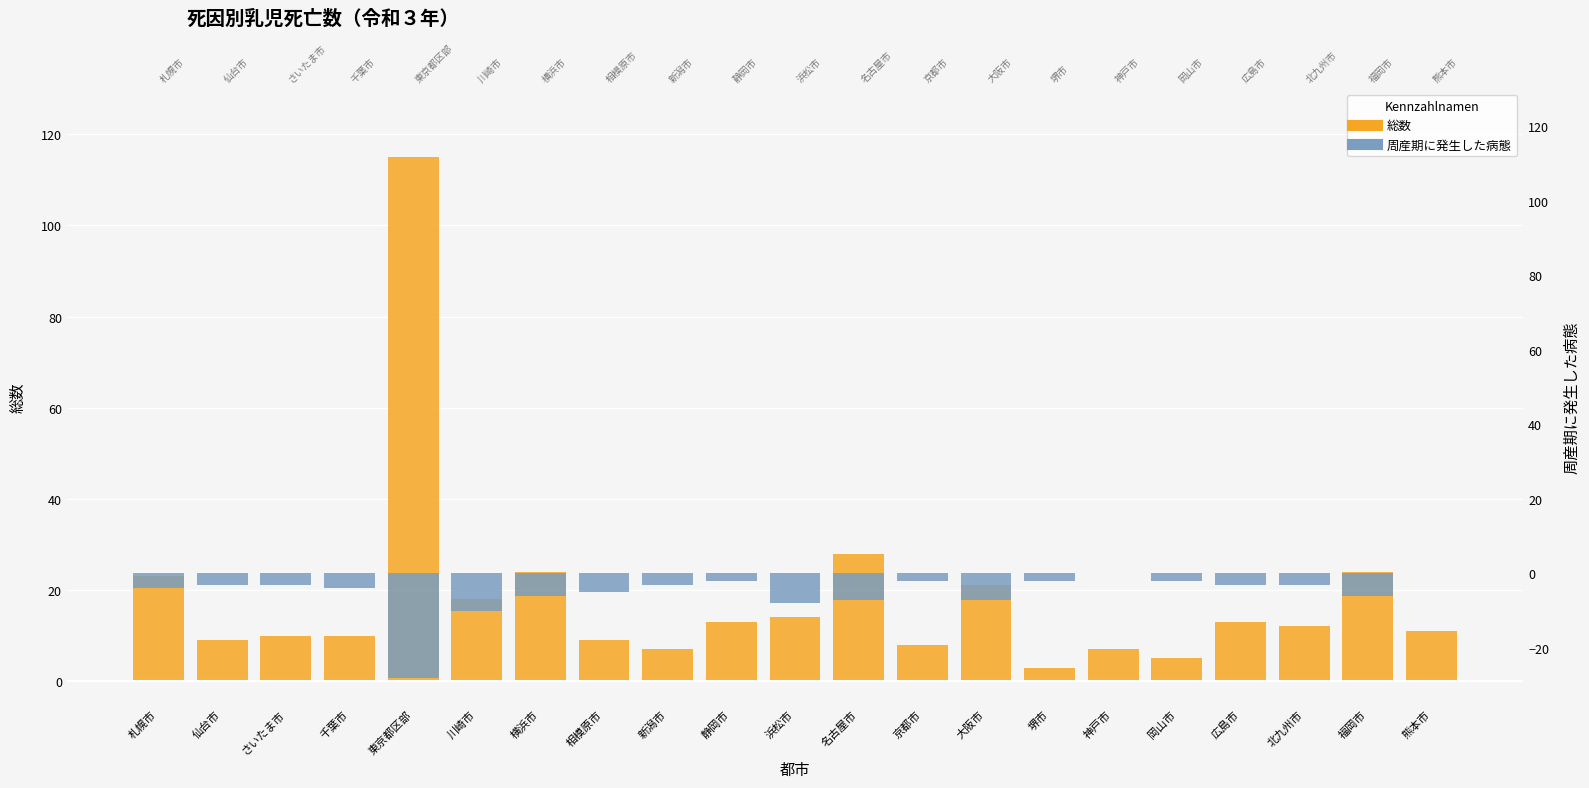

What is the sum of all 総数 values?

384